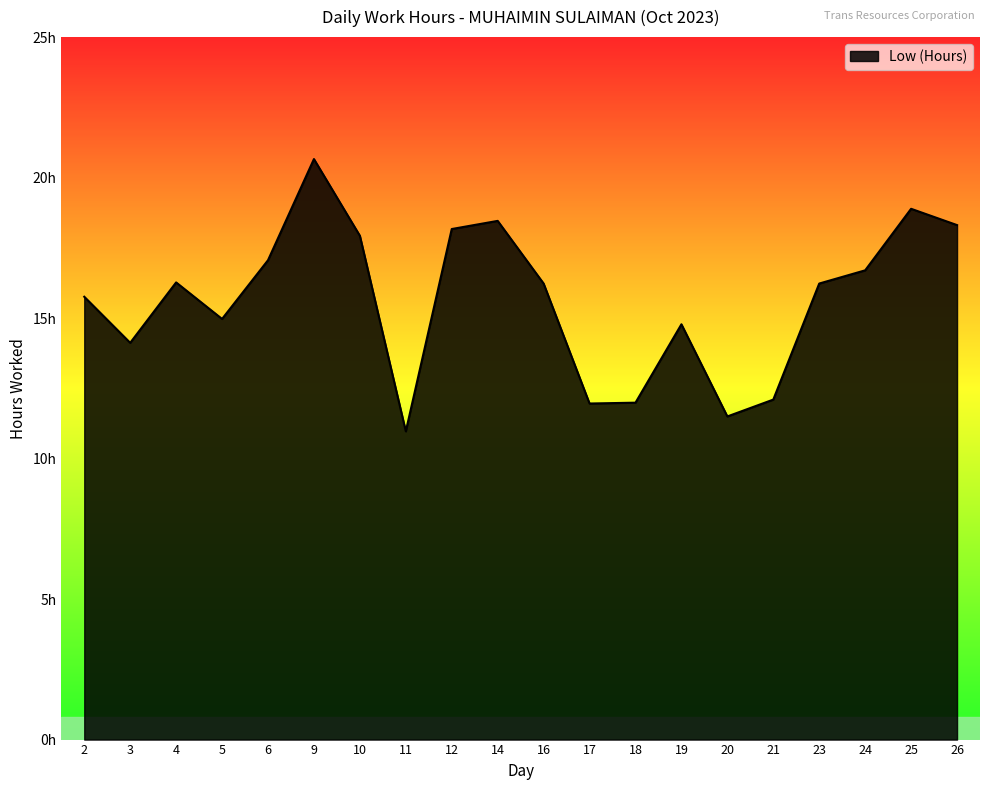

Does the chart display data point markers on the line(s)?

No